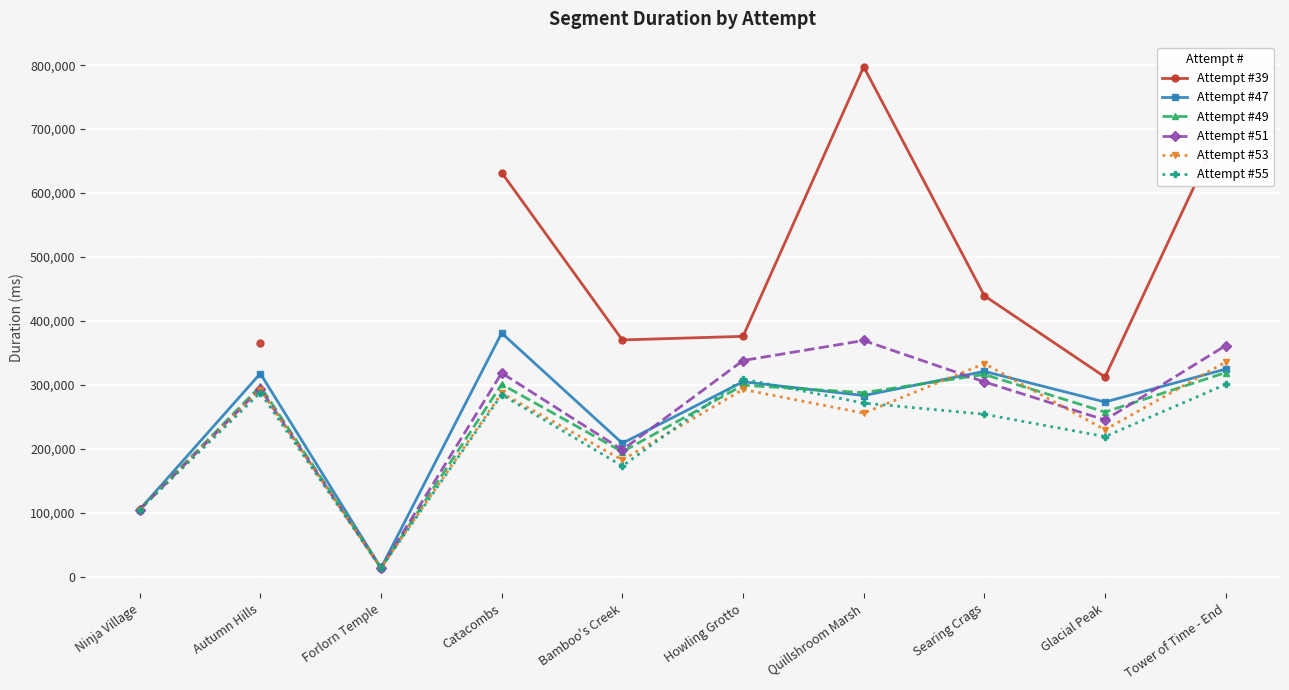

What are all the series names shown in the legend?

Attempt #39, Attempt #47, Attempt #49, Attempt #51, Attempt #53, Attempt #55